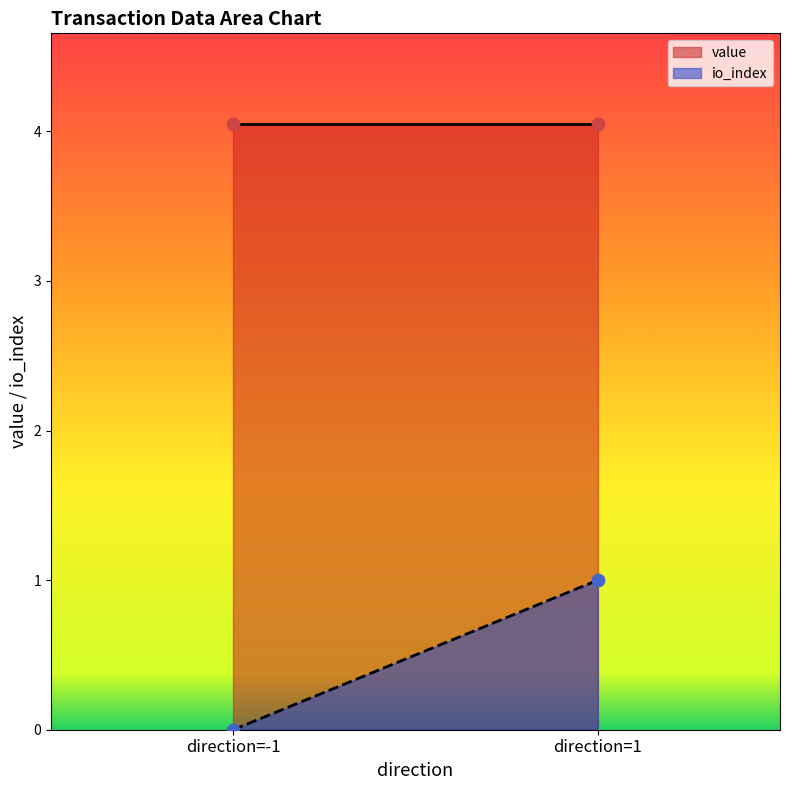

Which series reaches the maximum Y coordinate?

value